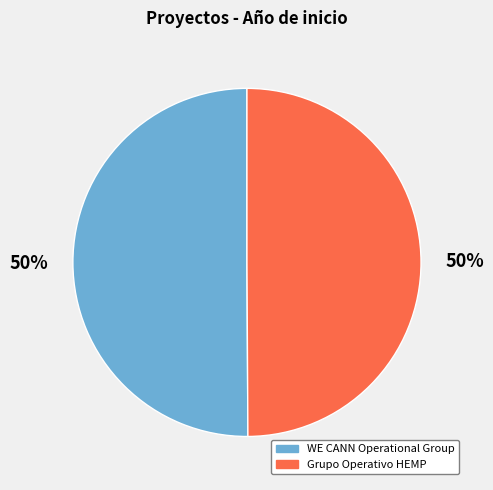

To the nearest percent, what portion does Grupo Operativo HEMP represent?

50%